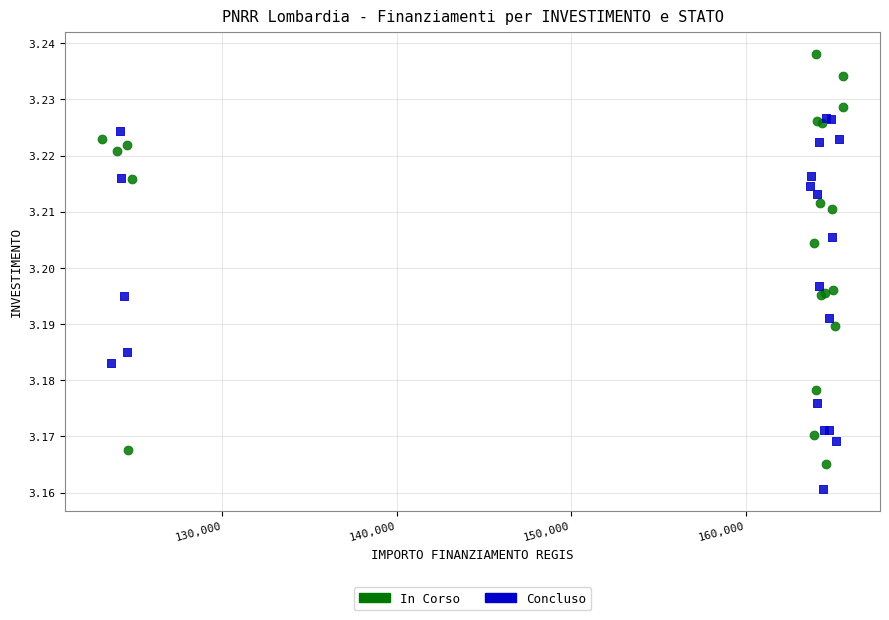

Which series contains the highest Y value?

In Corso